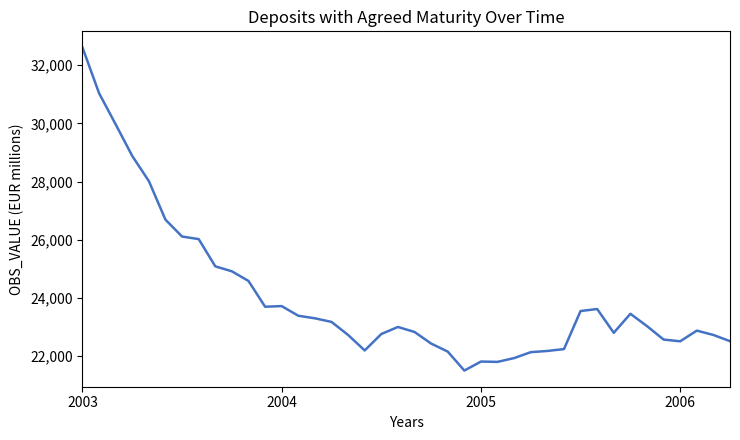

What is the smallest value displayed?

21495